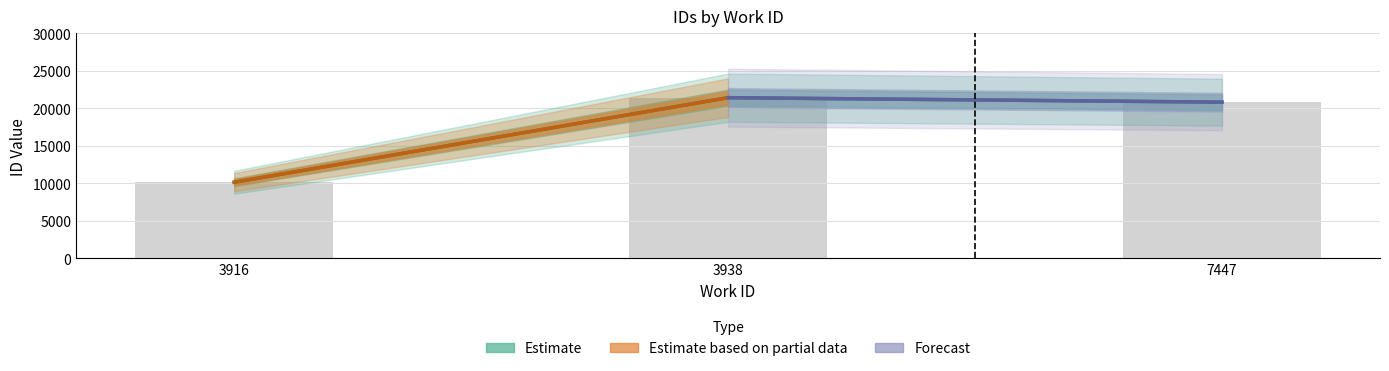

Reading left to right, what are all the values shown in this chart?

10160	21432	20834